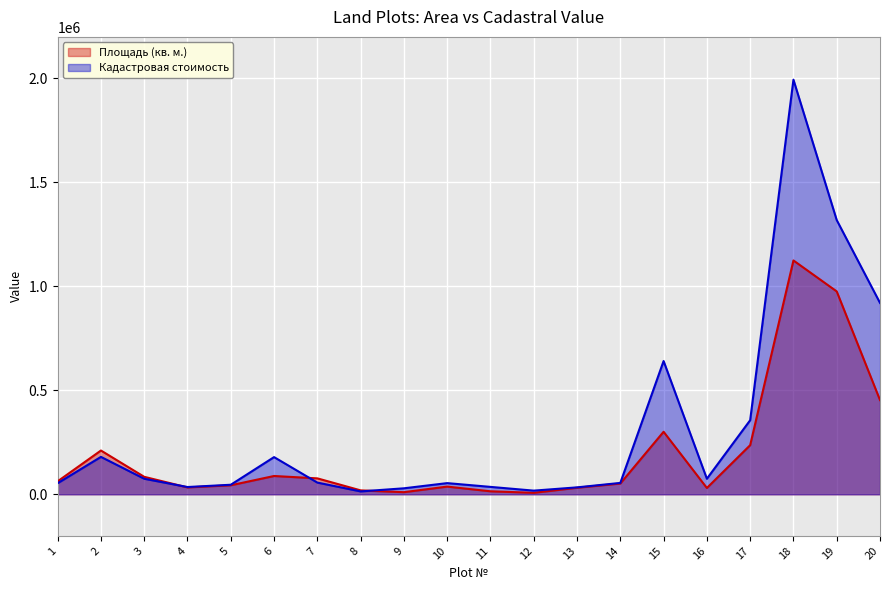

How many lines are shown in the chart?

2